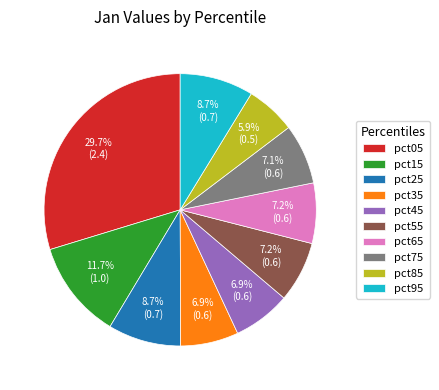

Between pct55 and pct95, which is larger?

pct95